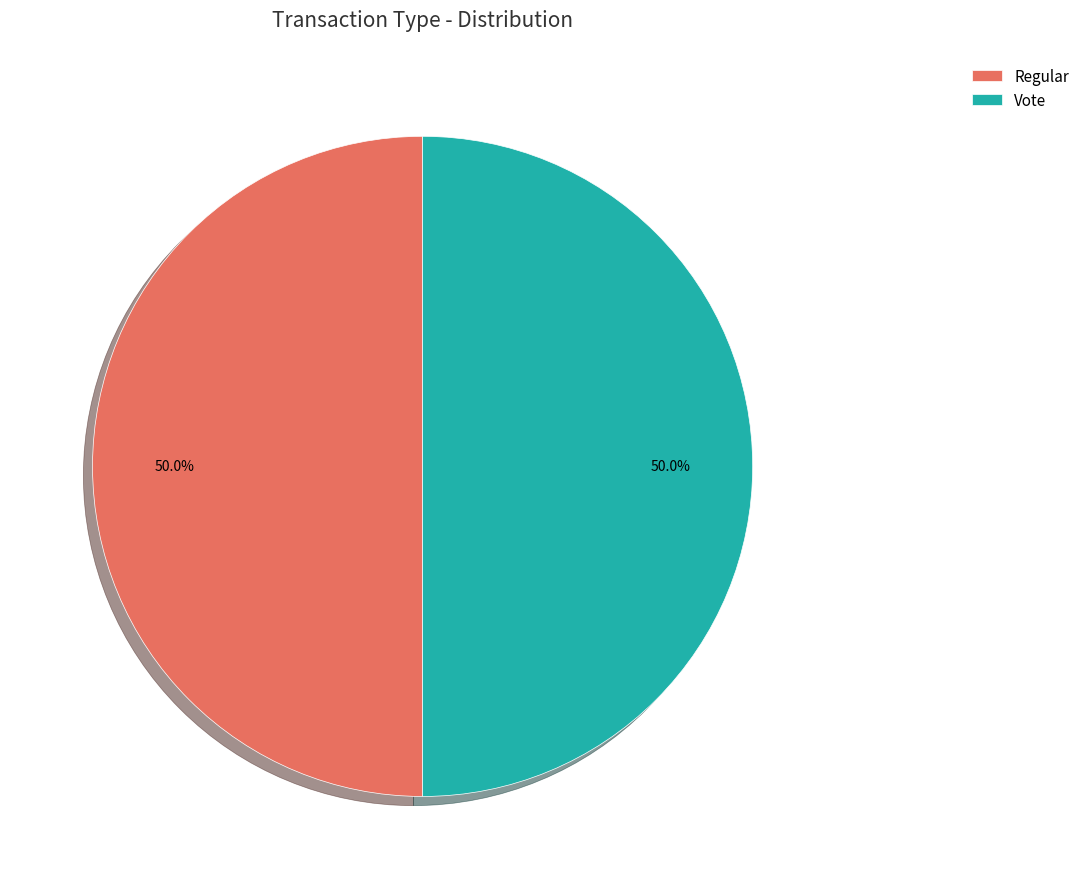

What percentage do Regular and Vote together represent?

100.0%